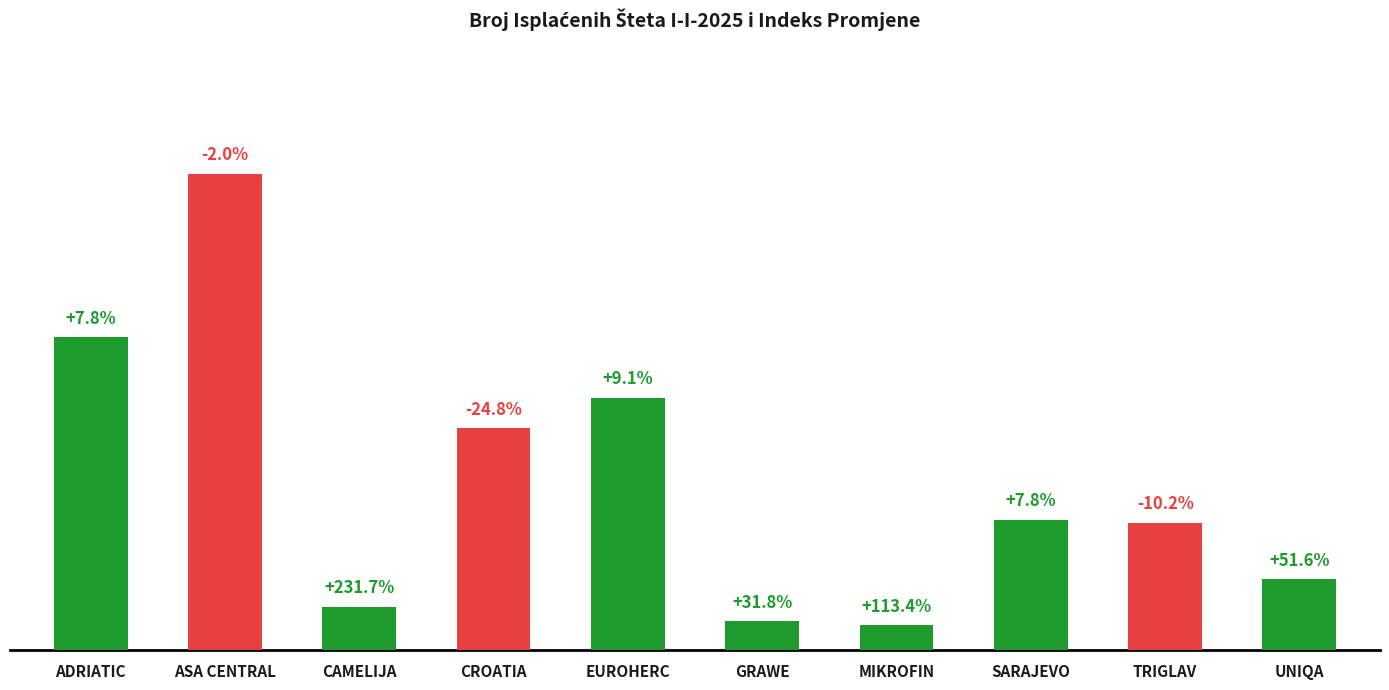

What is the minimum value shown in the chart?

24